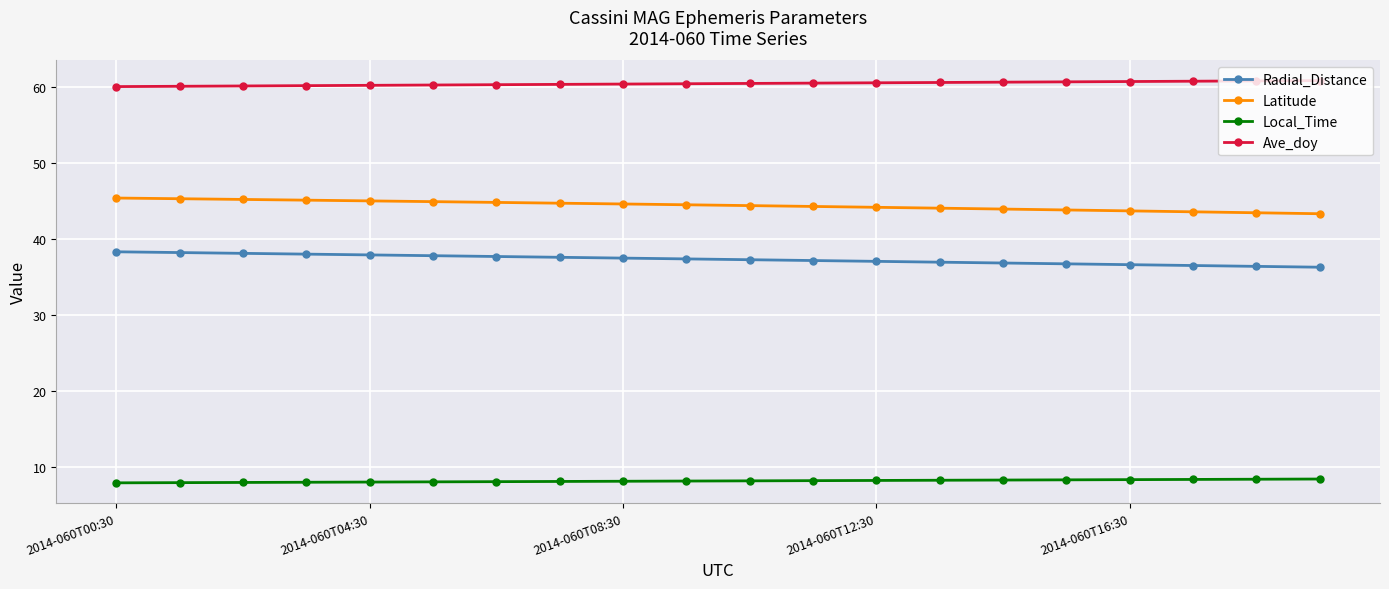

What is the difference between the second highest and minimum values in the Local_Time series?

0.5